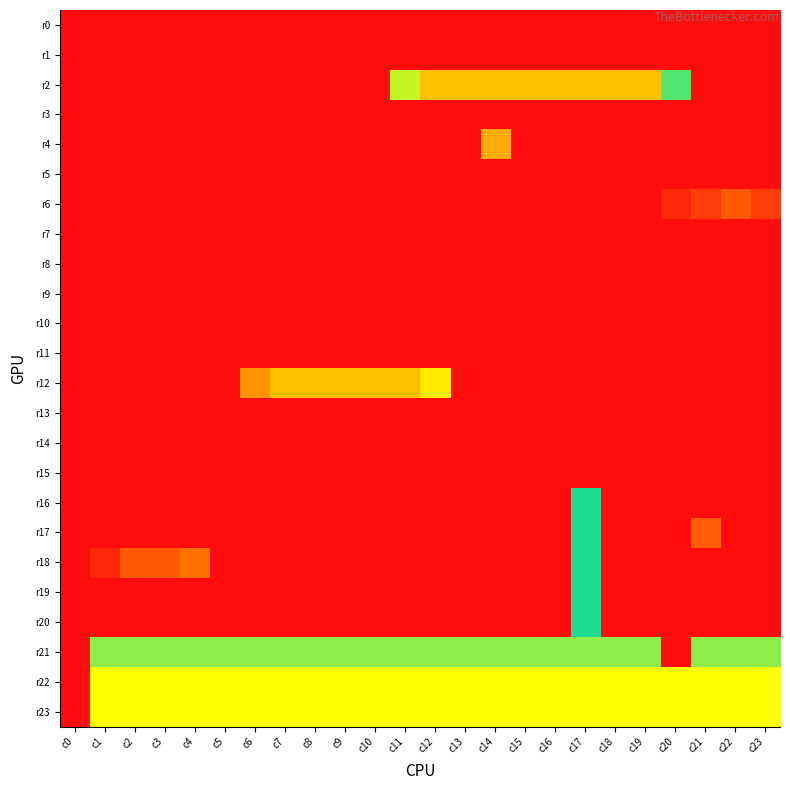

How many series are shown in this chart?

24